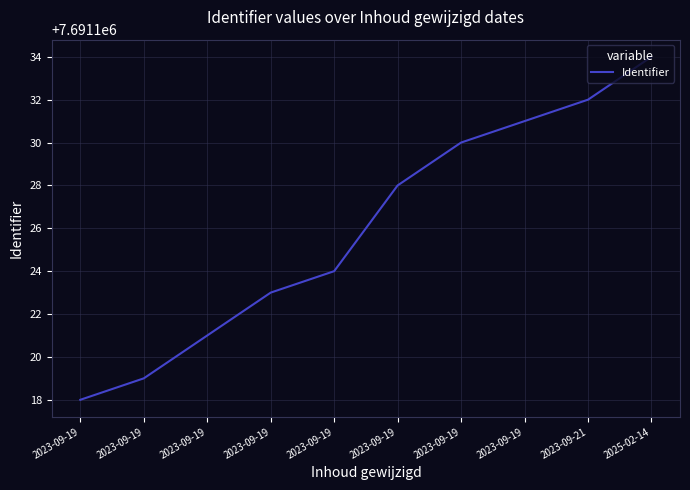

Does the chart have visible grid lines?

Yes